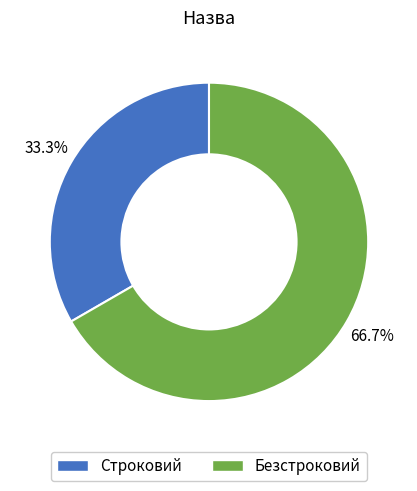

Which has a higher value, Безстроковий or Строковий?

Безстроковий